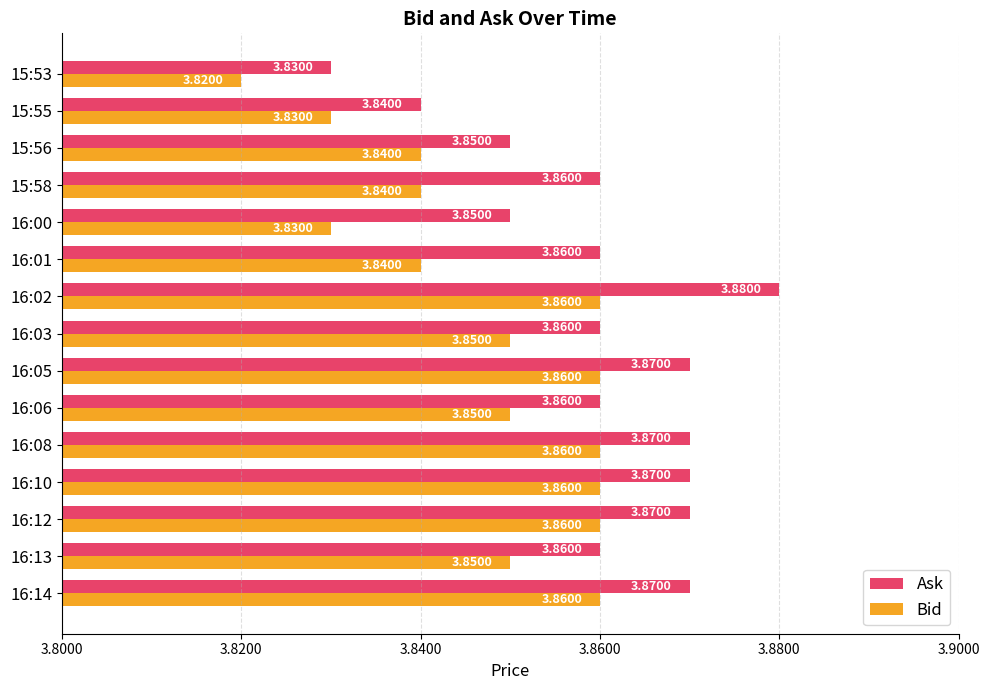

Which series has the largest total across all categories?

Ask